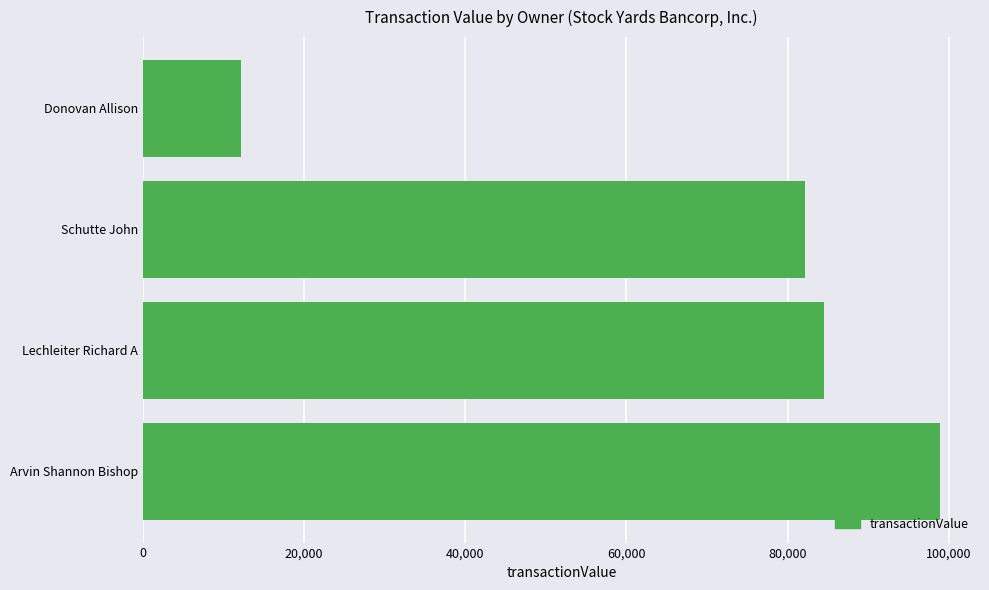

List the labels in order of value, largest first.

Arvin Shannon Bishop, Lechleiter Richard A, Schutte John, Donovan Allison